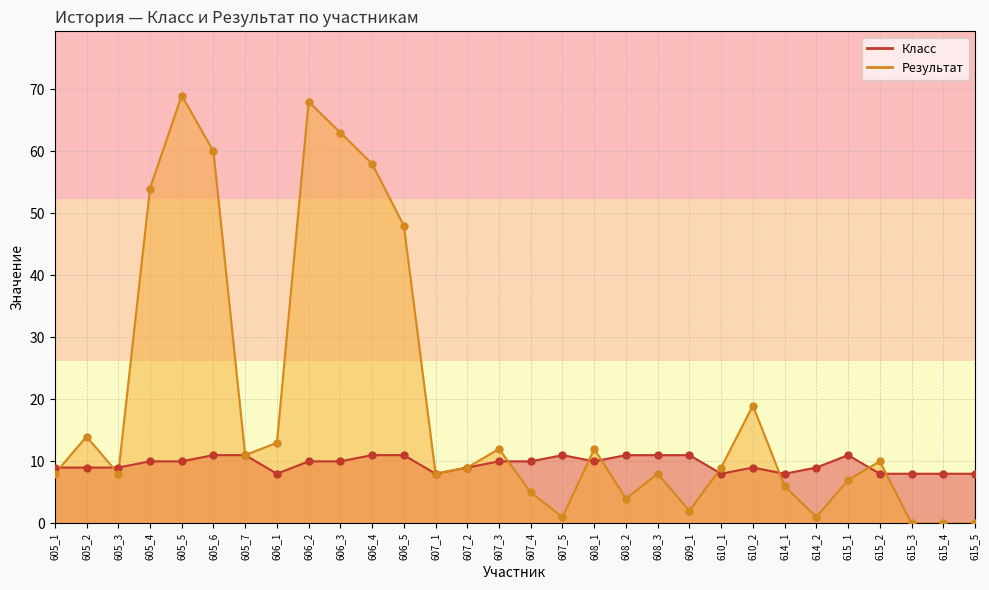

Which series has the largest total across all categories?

Результат